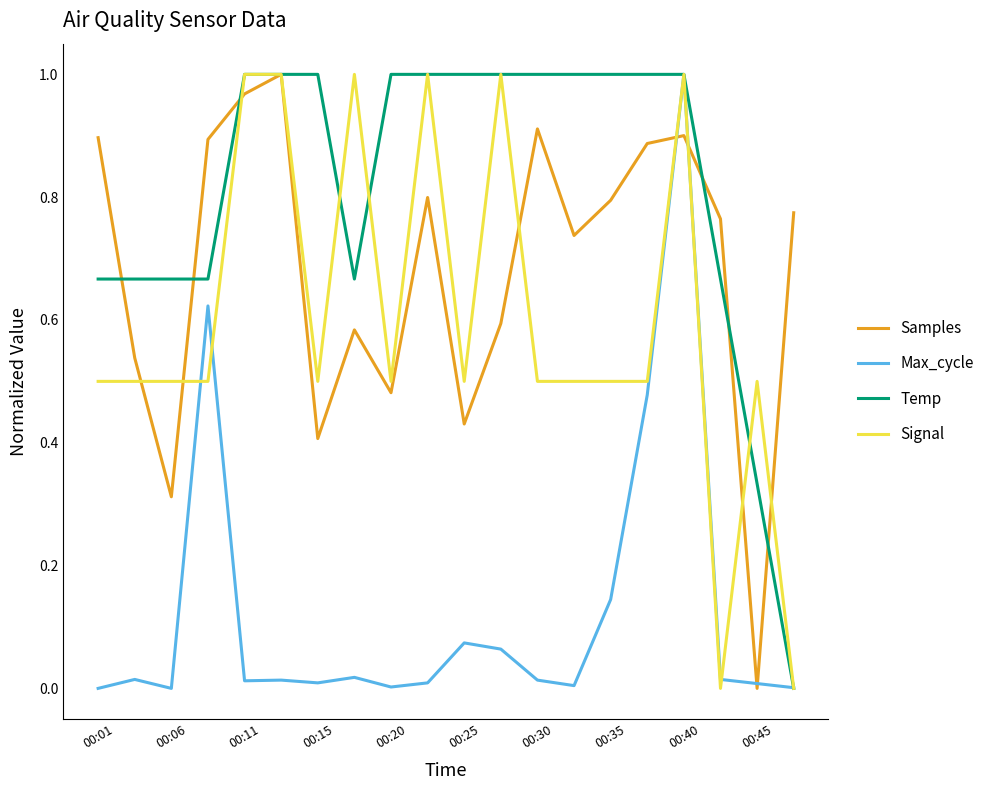

Which series has the largest total across all categories?

Temp